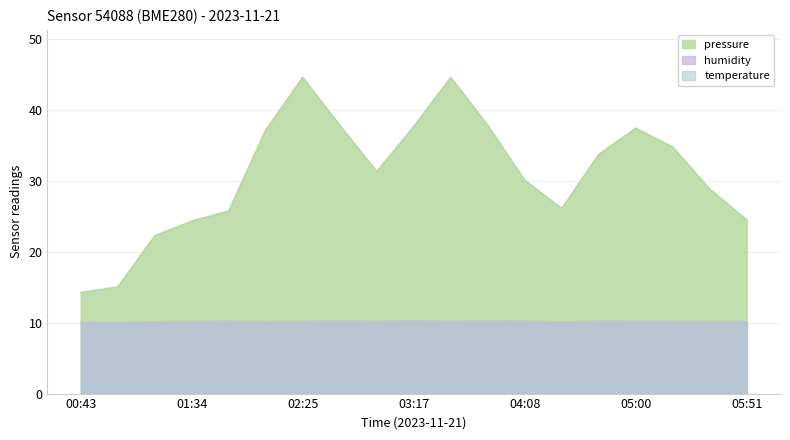

What is the average value of the pressure series?

30.9